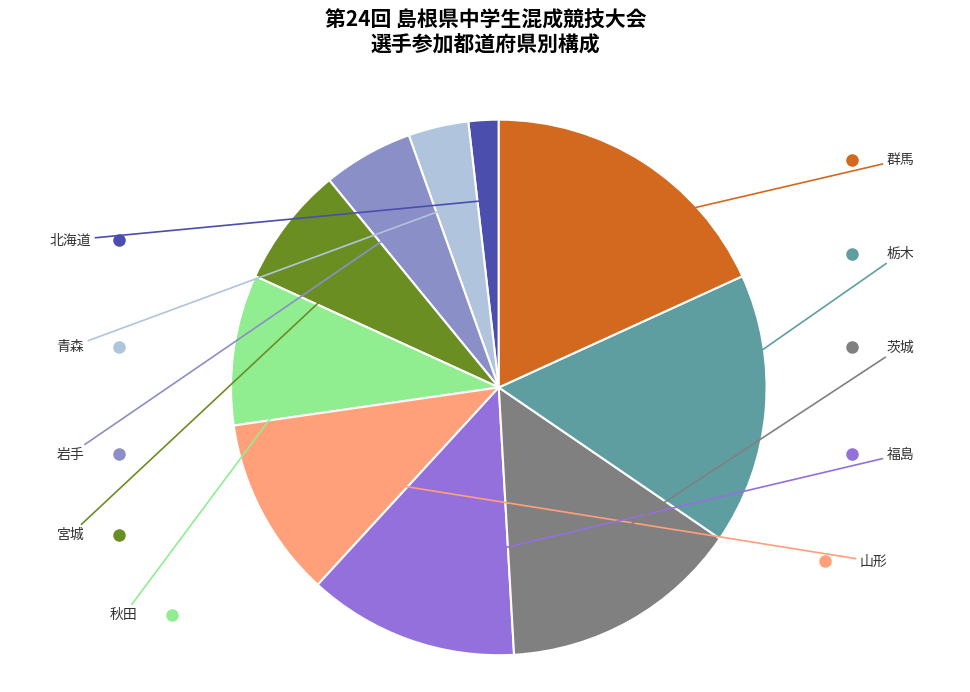

Rank the categories by value from lowest to highest.

北海道, 青森, 岩手, 宮城, 秋田, 山形, 福島, 茨城, 栃木, 群馬